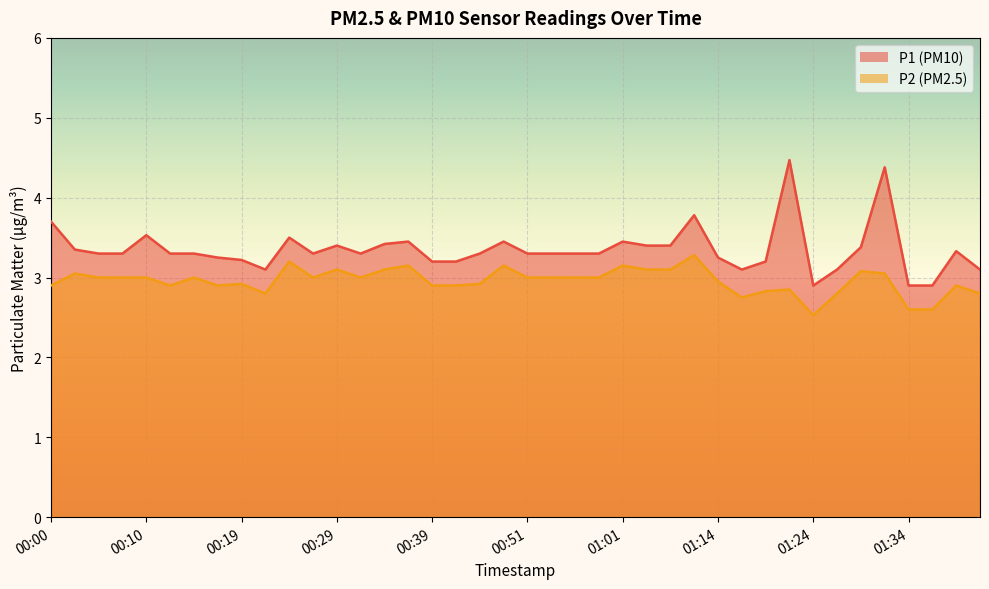

Does the chart display data point markers on the line(s)?

No